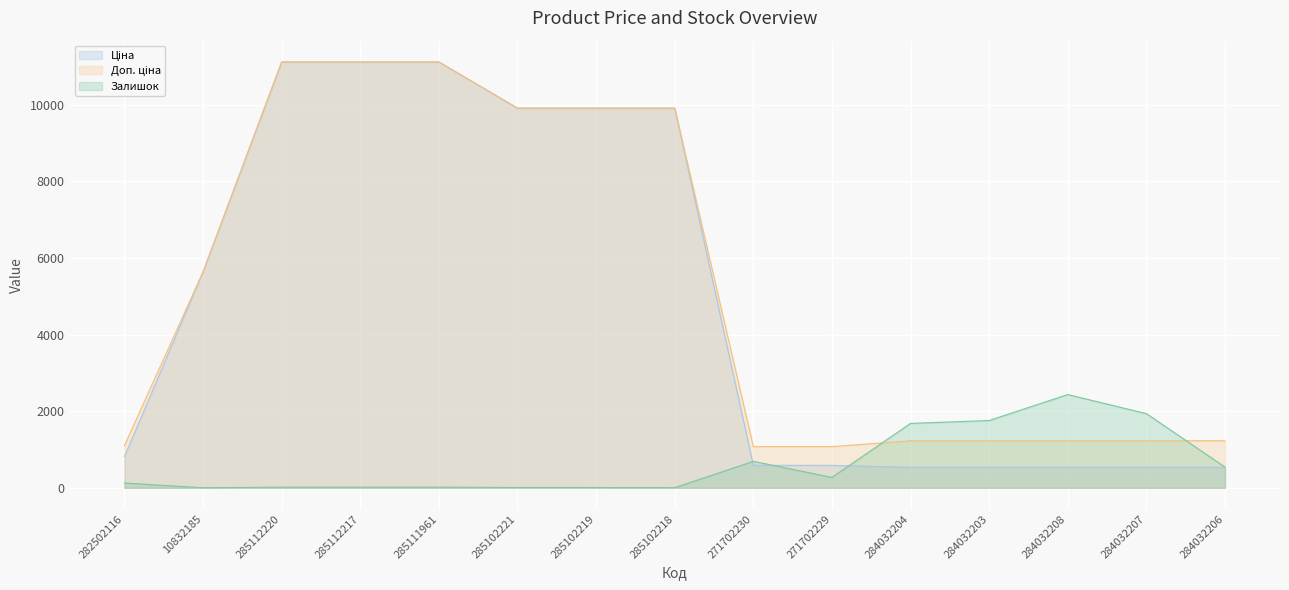

What is the difference between the Залишок values at 285102221 and 284032204?

1672.0